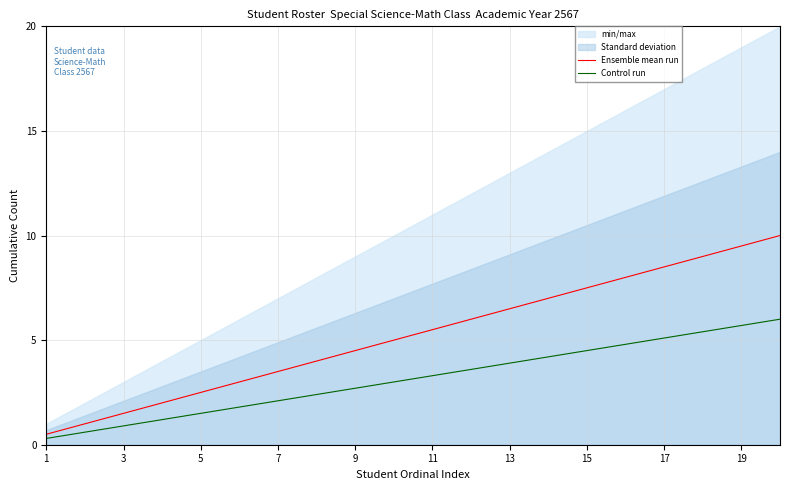

What is the highest value of the Ensemble mean run series?

10.0